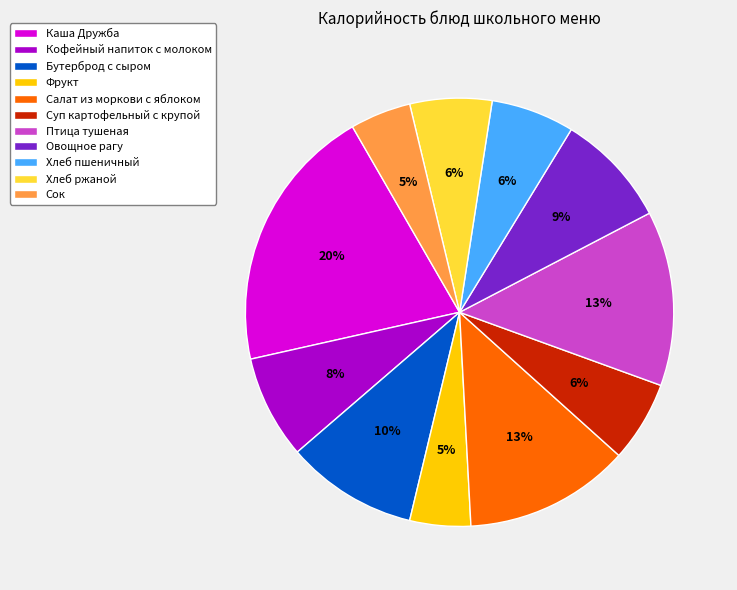

Is there any slice that represents more than half of the pie?

No